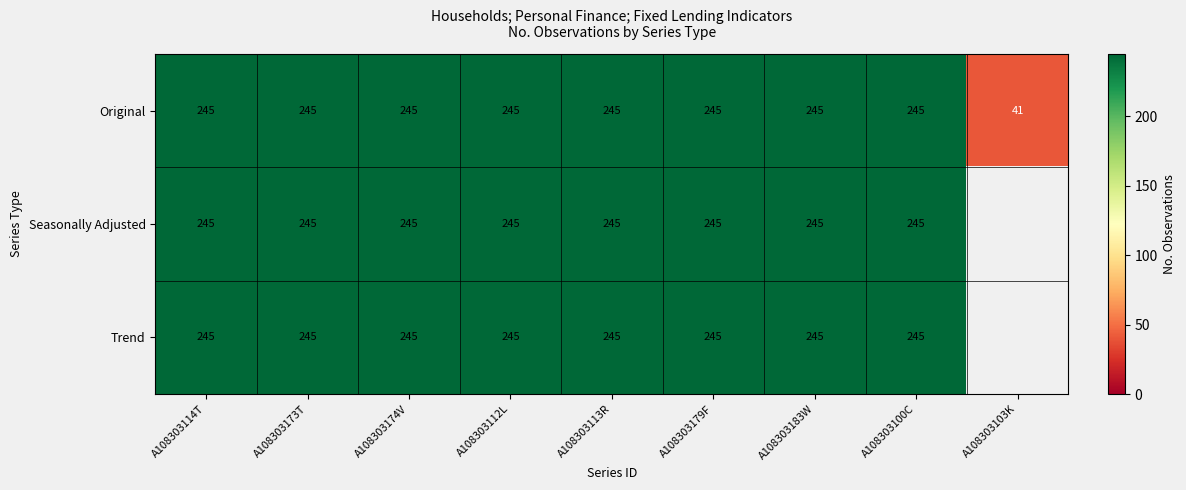

The Trend series shows 127 at A108303173T. True or false?

False